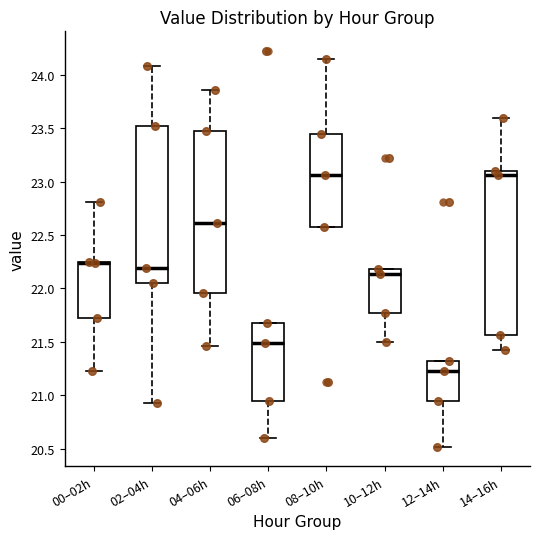

Reading left to right, read every box against the y-axis: the position of its median line, the range the box covers, and the ends of its whiskers. The values are not printed on the chart, so give them approximately, as read against the axis.

00–02h: median 22.25 (drawn on the box's upper edge), box 21.70 to 22.25, whiskers 21.25 to 22.80
02–04h: median 22.20, box 22.05 to 23.50, whiskers 20.95 to 24.10
04–06h: median 22.60, box 21.95 to 23.45, whiskers 21.45 to 23.85
06–08h: median 21.50, box 20.95 to 21.70, whiskers 20.60 to 21.70
08–10h: median 23.05, box 22.55 to 23.45, whiskers 22.55 to 24.15
10–12h: median 22.15, box 21.75 to 22.20, whiskers 21.50 to 22.20
12–14h: median 21.25, box 20.95 to 21.30, whiskers 20.50 to 21.30
14–16h: median 23.05, box 21.55 to 23.10, whiskers 21.40 to 23.60